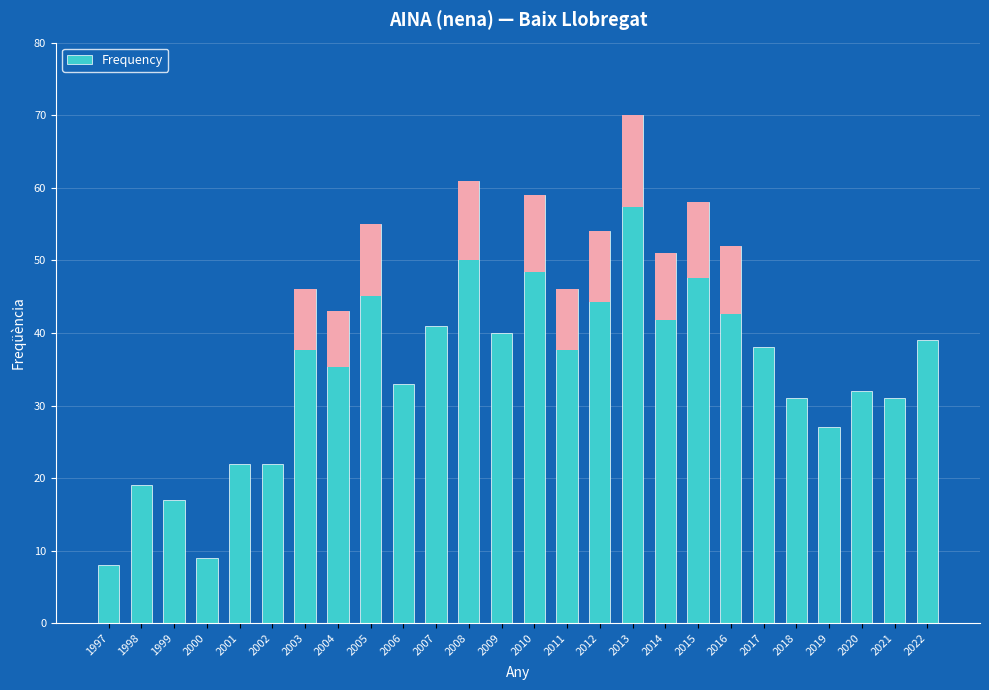

Count the number of data series in this chart.

1